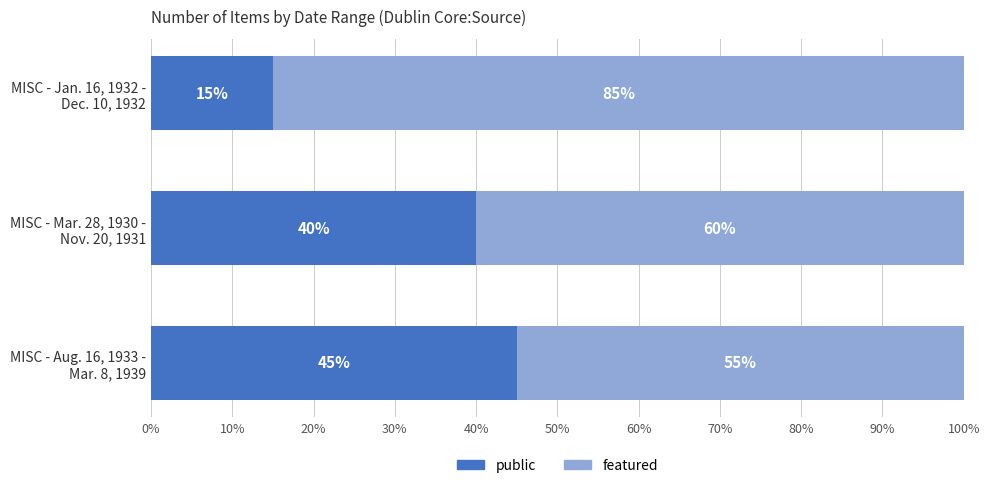

What is the difference between the maximum and minimum values in the public series?

30